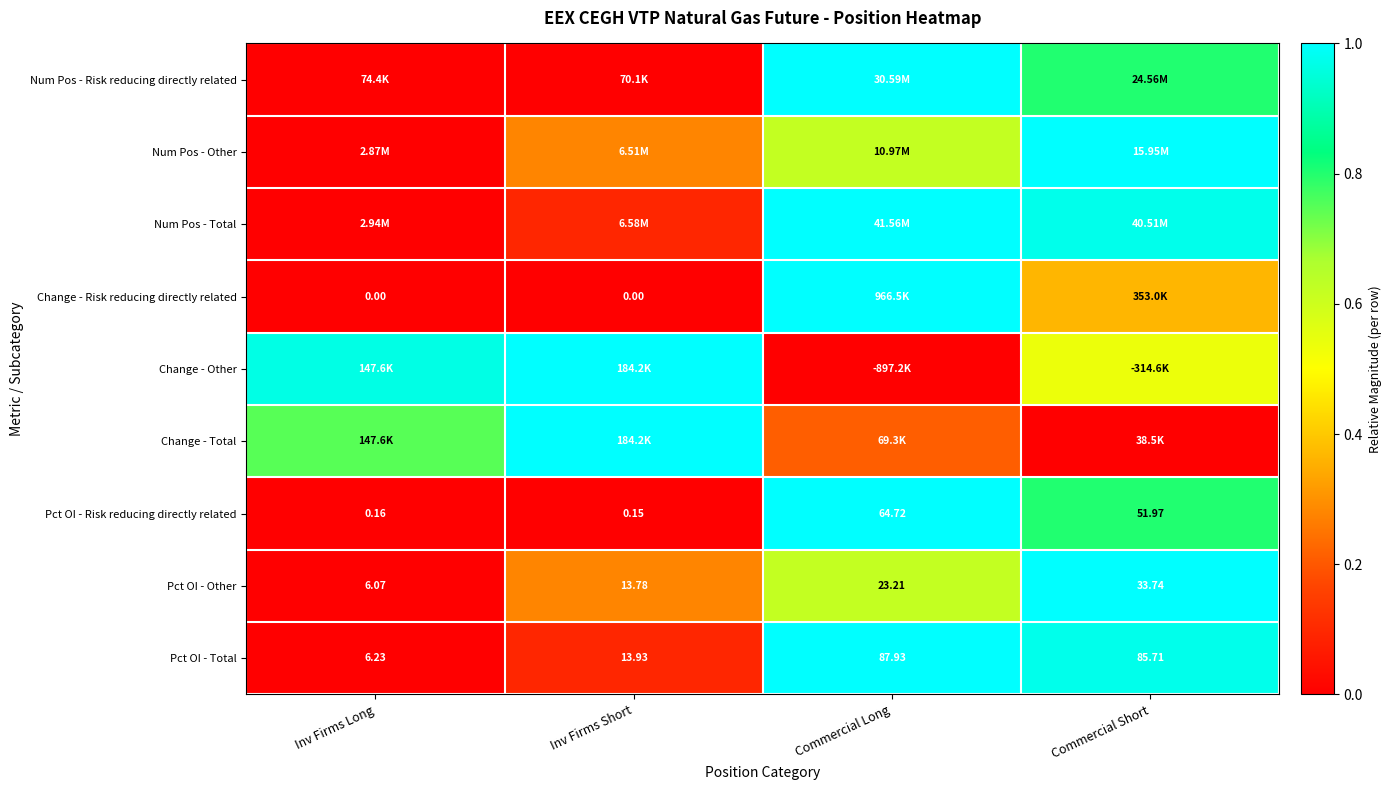

Between Inv Firms Long and Commercial Short, which is larger?

Commercial Short